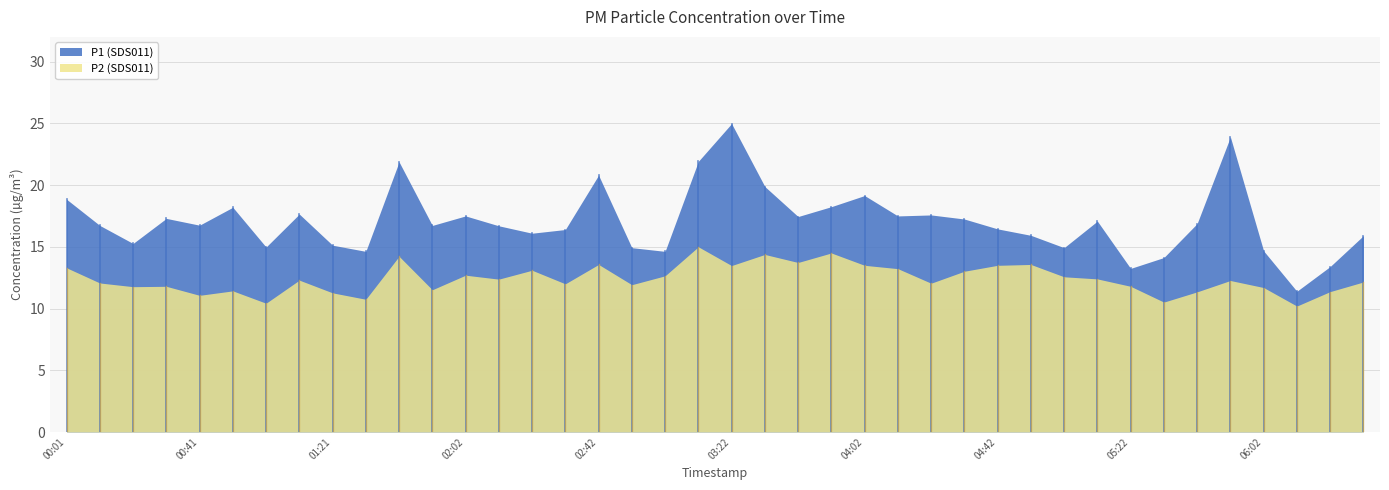

What are all the series names shown in the legend?

P1 (SDS011), P2 (SDS011)